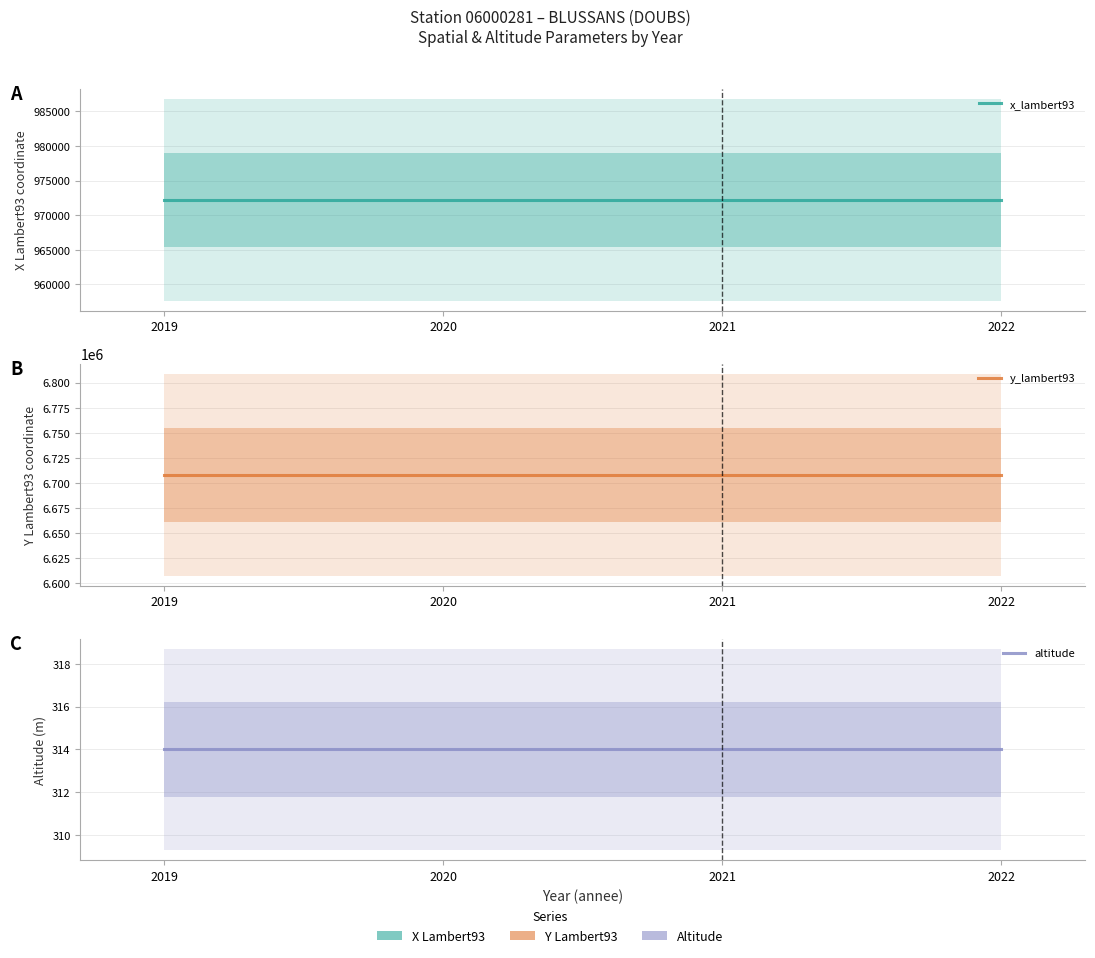

Reading right to left, list all the values displayed in this chart.

x_lambert93: 972212	972212	972212	972212
y_lambert93: 6708284	6708284	6708284	6708284
altitude: 314	314	314	314